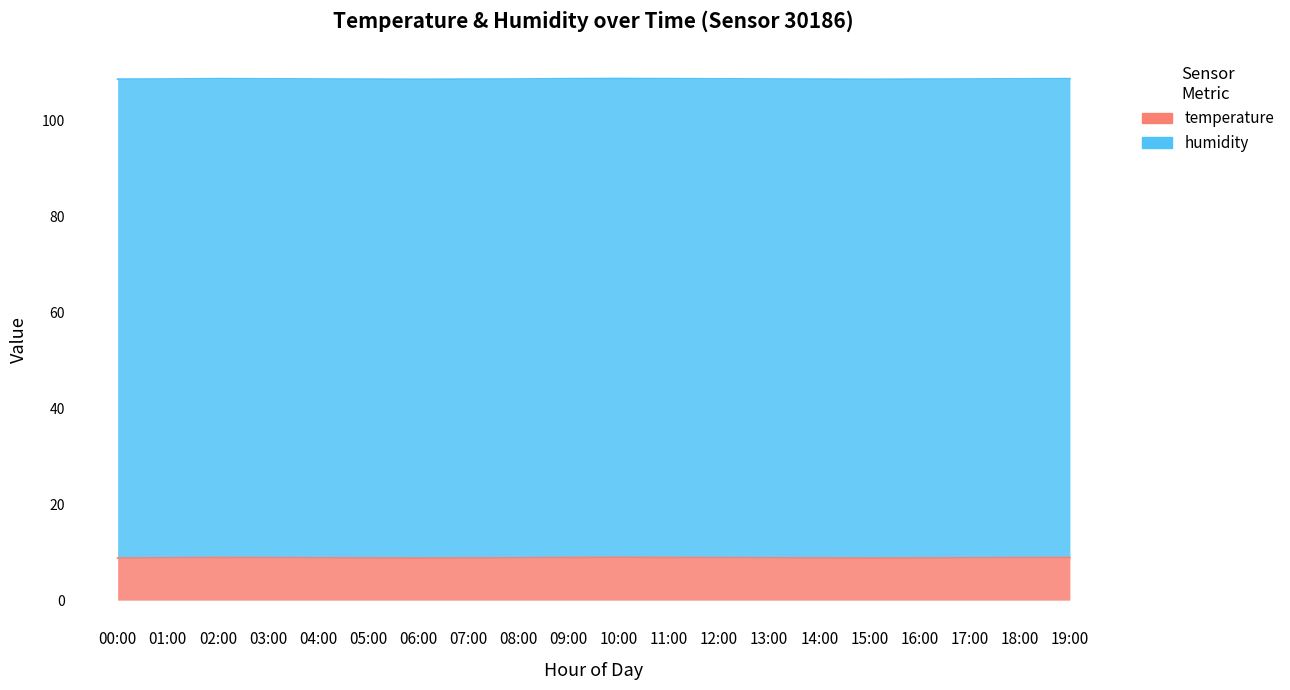

Is it true that the value at 14:00 is 14.3?

False